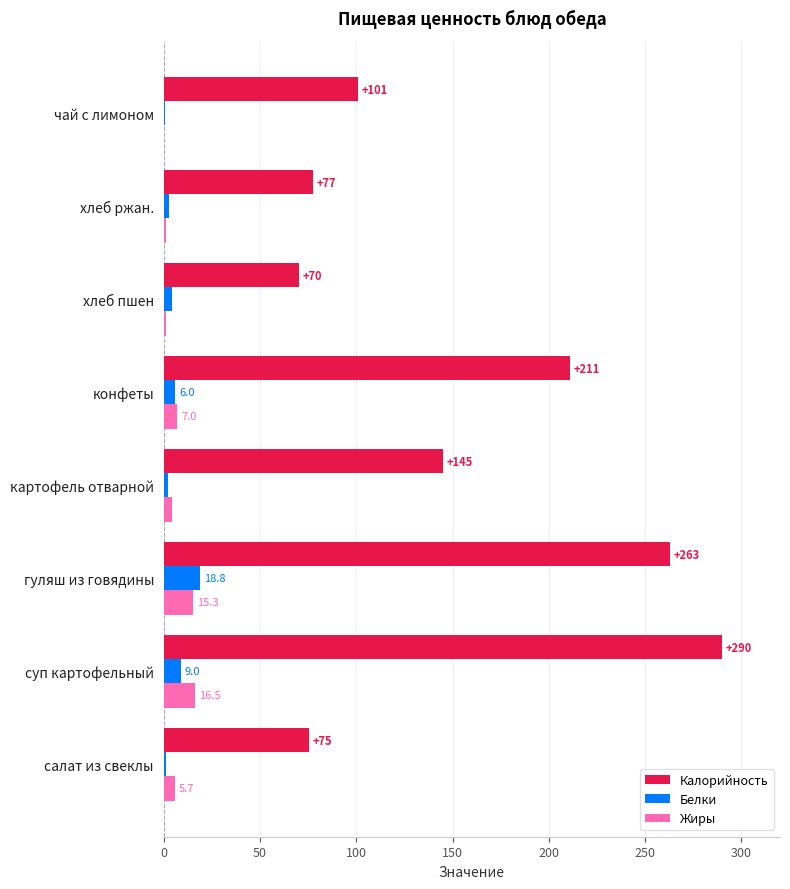

The Белки series shows 18.8 at гуляш из говядины. True or false?

True